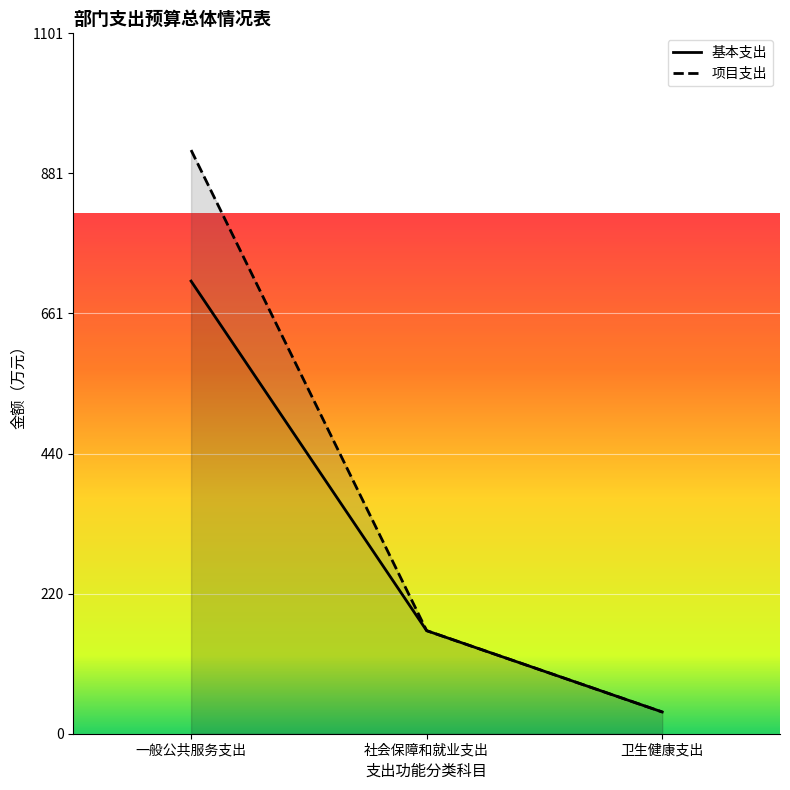

What is the average value of the 项目支出 series?

371.3